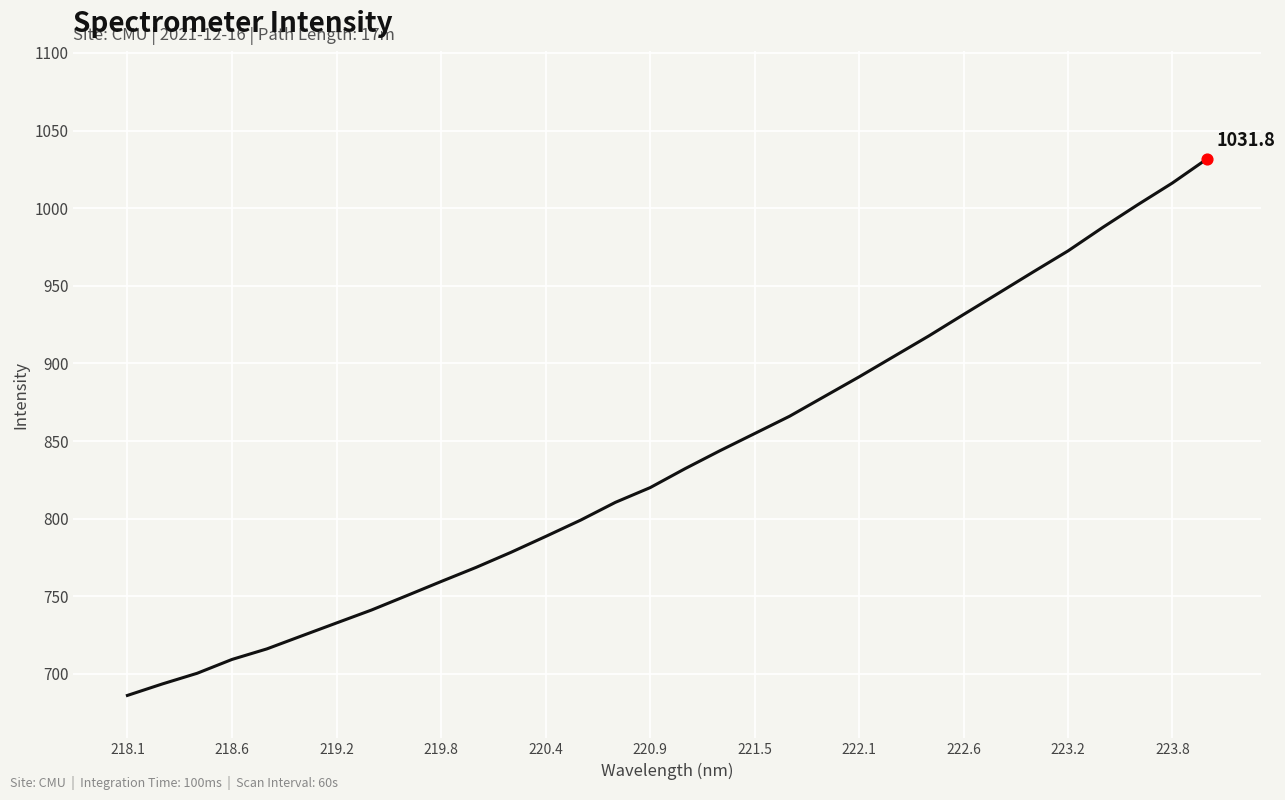

What is the greatest value displayed?

1031.8